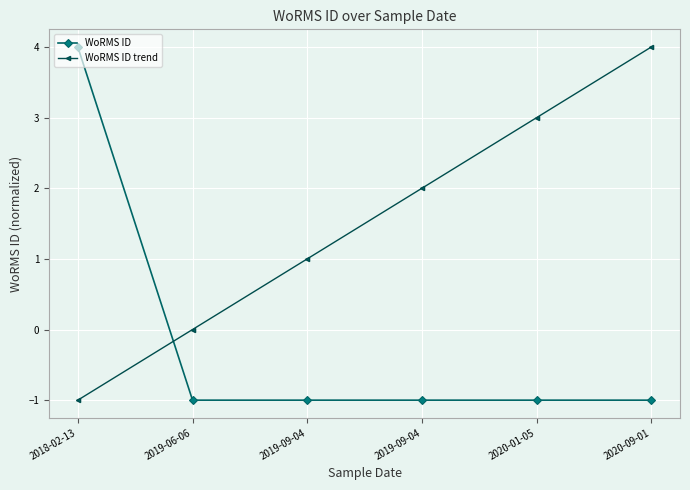

At which label is WoRMS ID trend closest to 1?

2019-09-04